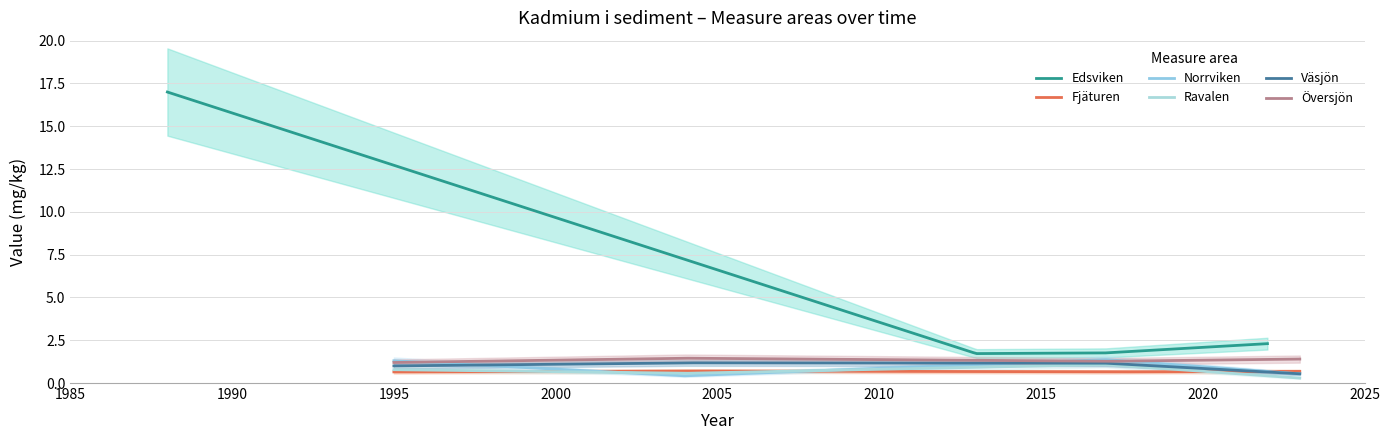

Is it true that Översjön equals 1.4 at 3?

True